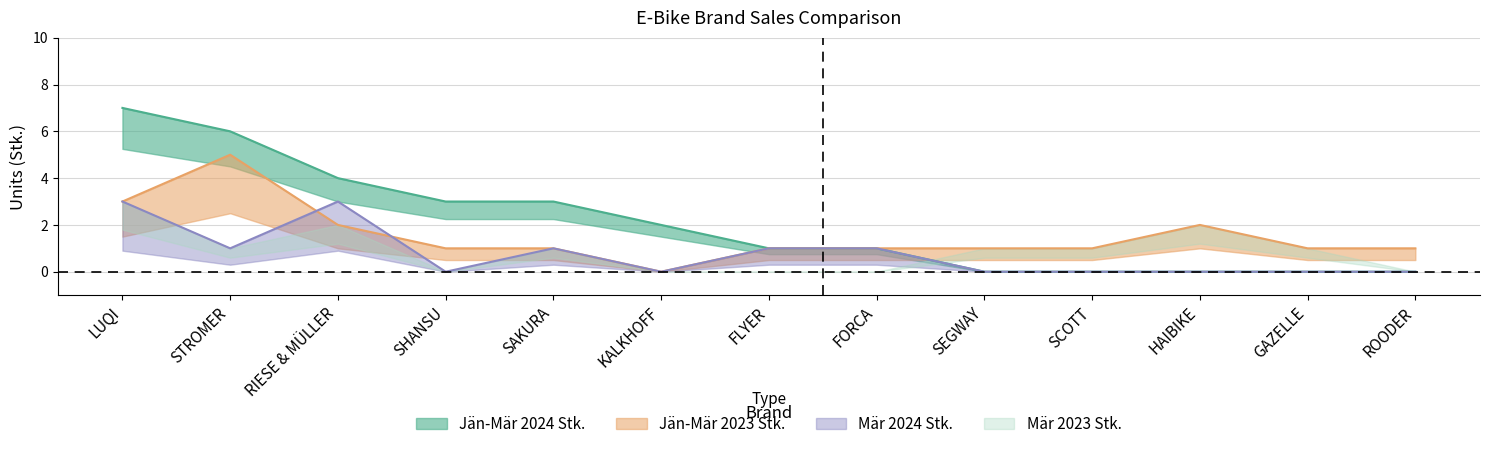

Count the Jän-Mär 2023 Stk. values in the range 1 to 2.

10